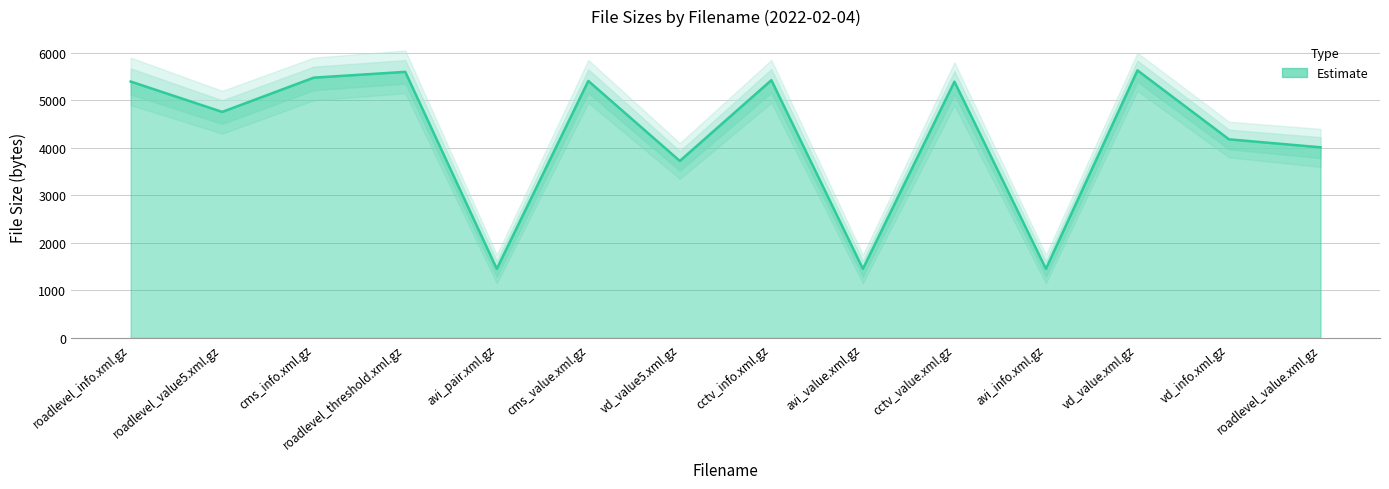

How many lines are shown in the chart?

1